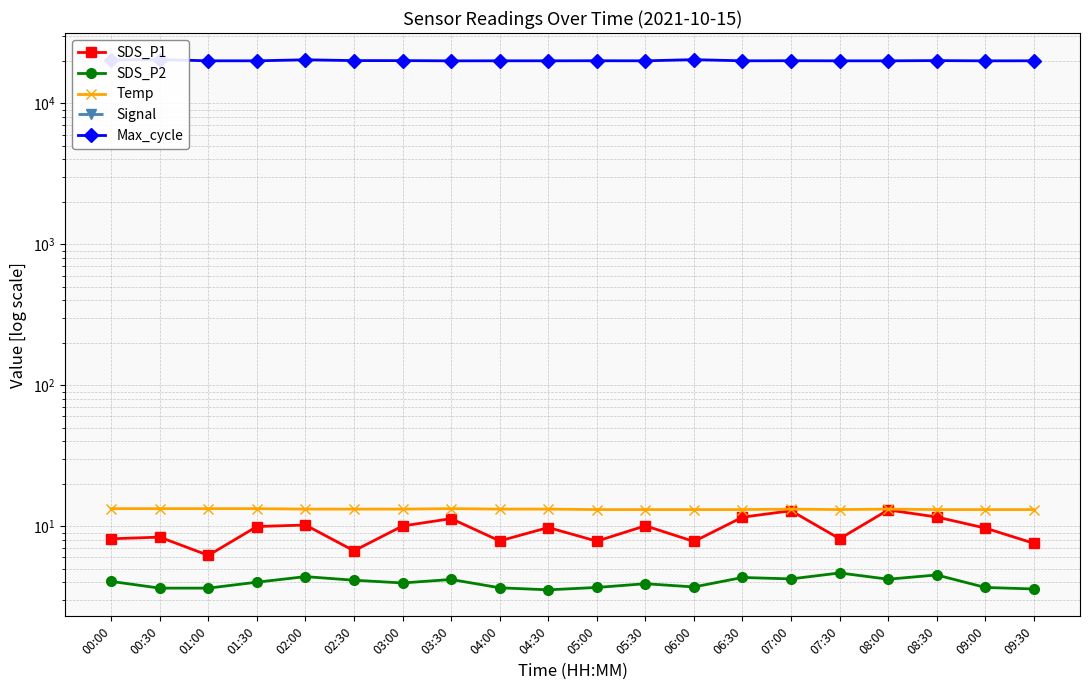

Rank the series by their maximum value, from lowest to highest.

Signal, SDS_P2, SDS_P1, Temp, Max_cycle